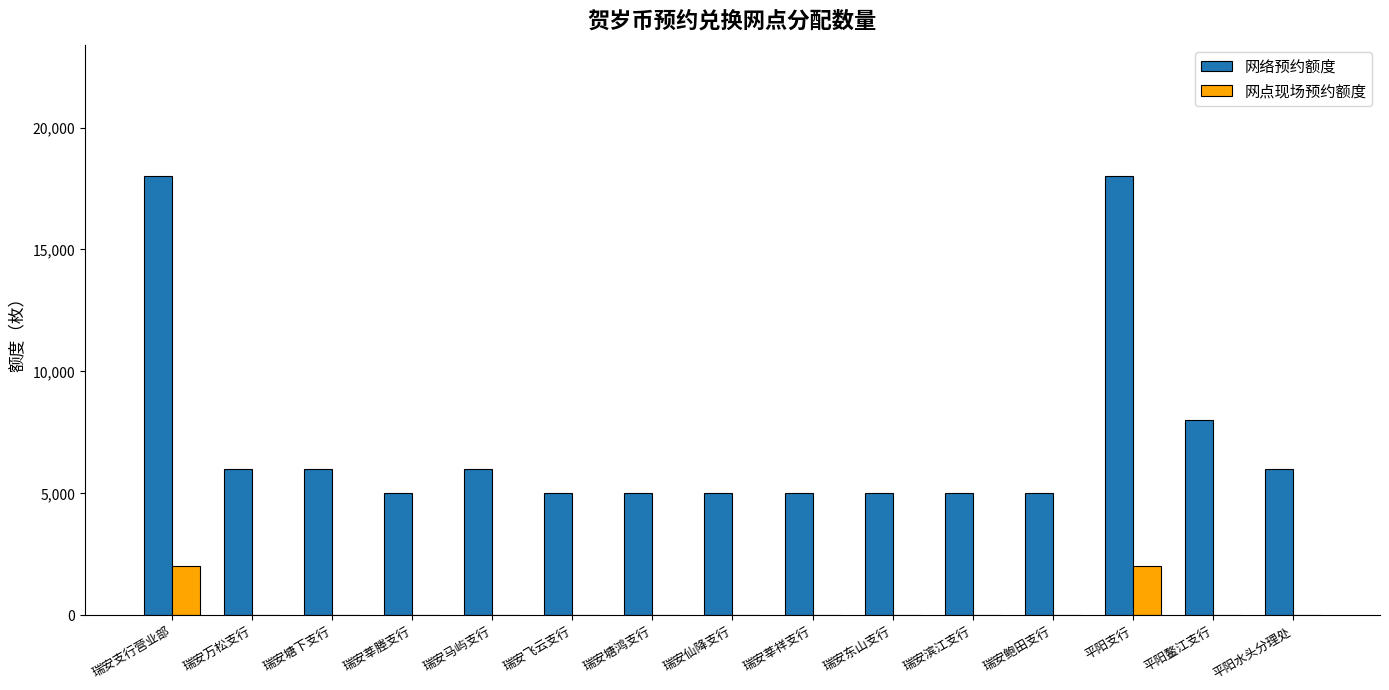

What is the average value of the 网络预约额度 series?

7200